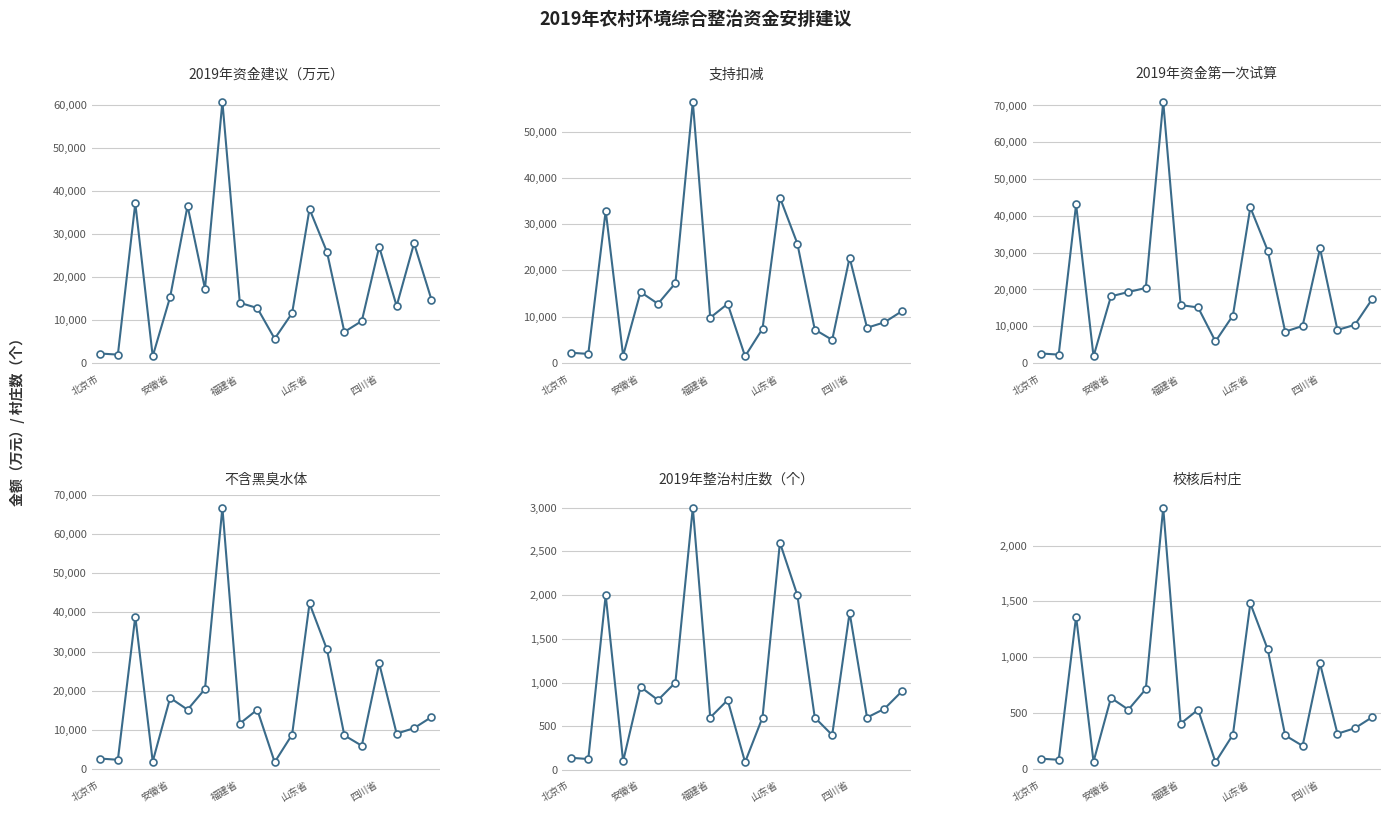

How many categories are shown in the chart?

20